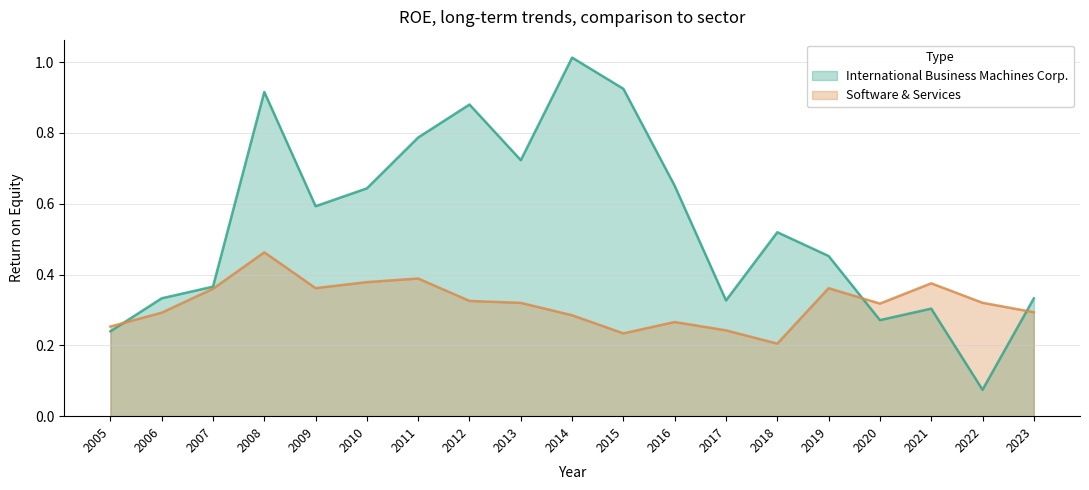

At how many categories does at least one series exceed 0?

19